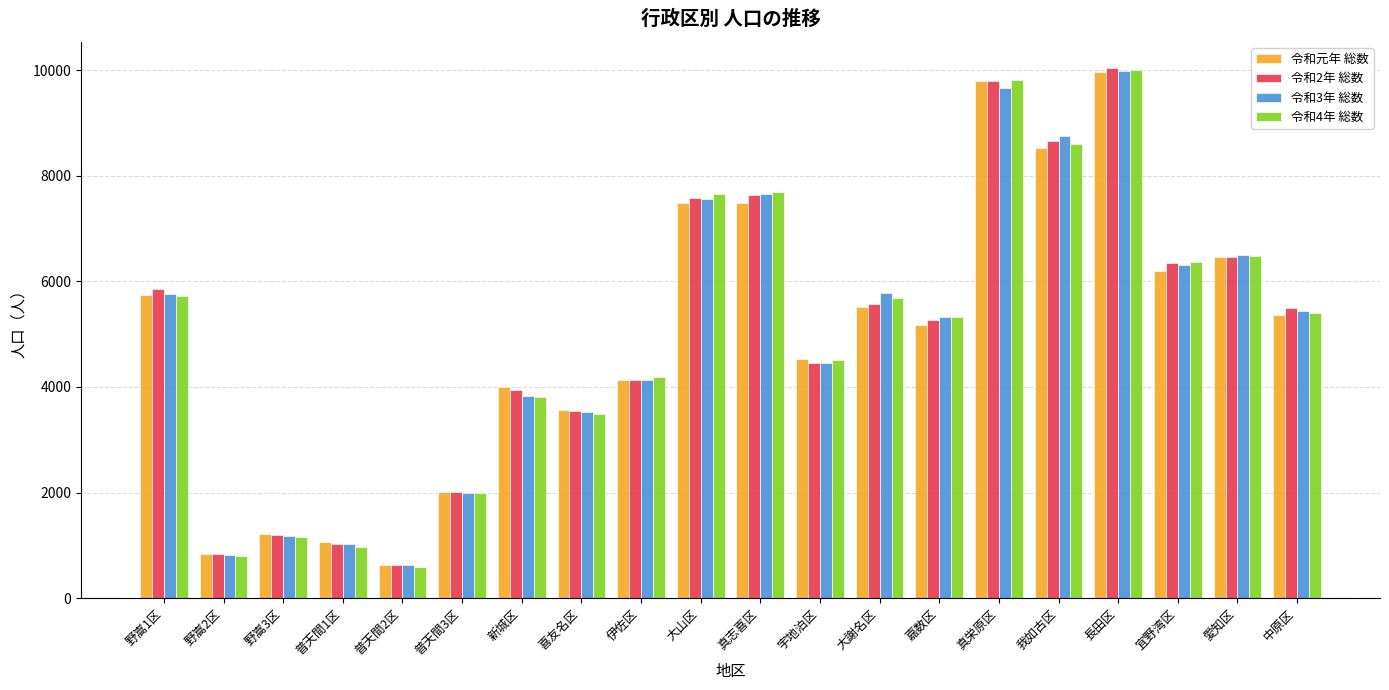

What is the sum of the 令和元年 総数 values at 普天間1区 and 喜友名区?

4621